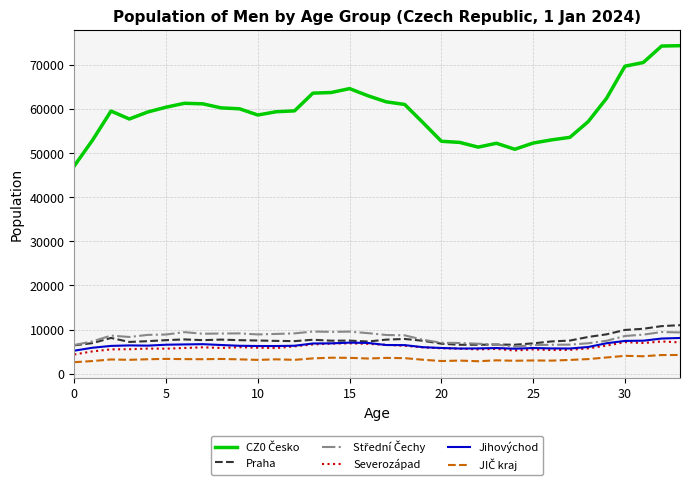

What is the minimum value shown in the chart?

2589